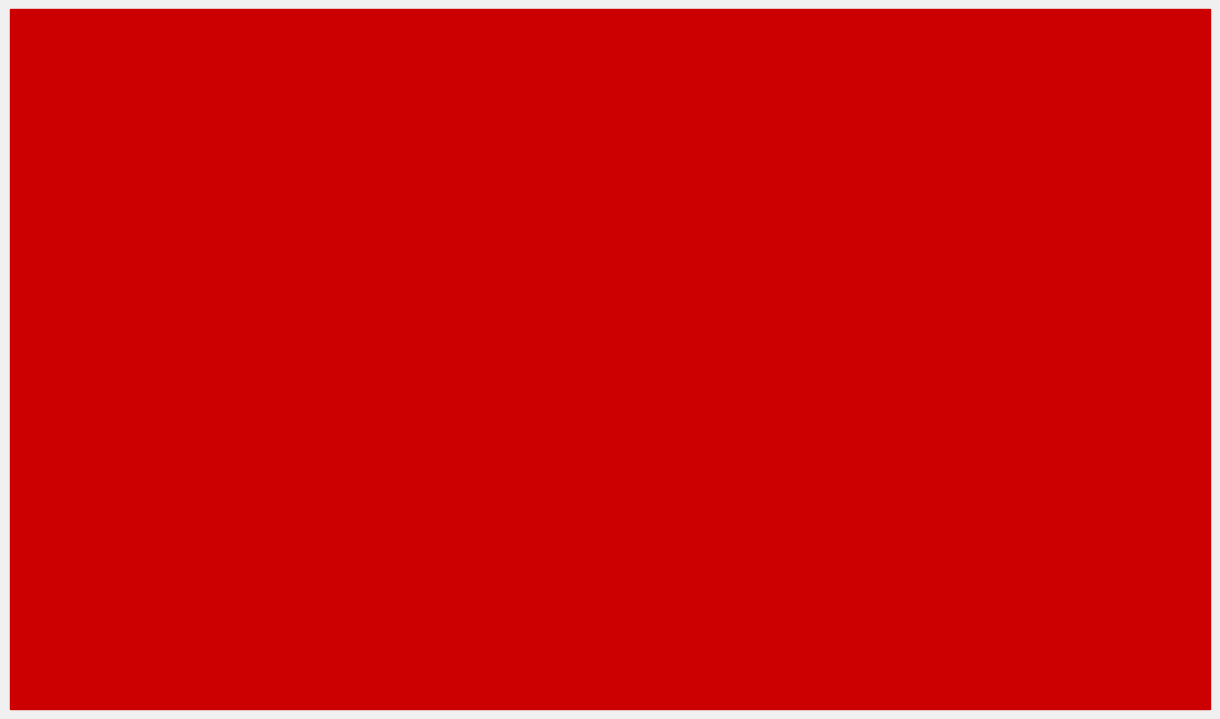

Is the value of item_count at No
date
yet greater than the value of public at 1930s?

Yes